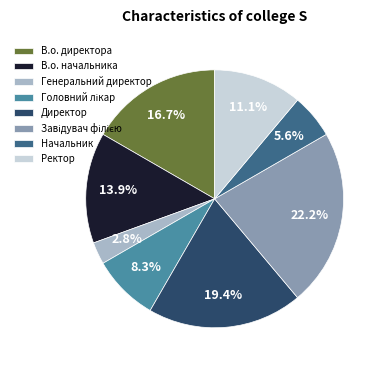

Is there a majority slice in this chart?

No